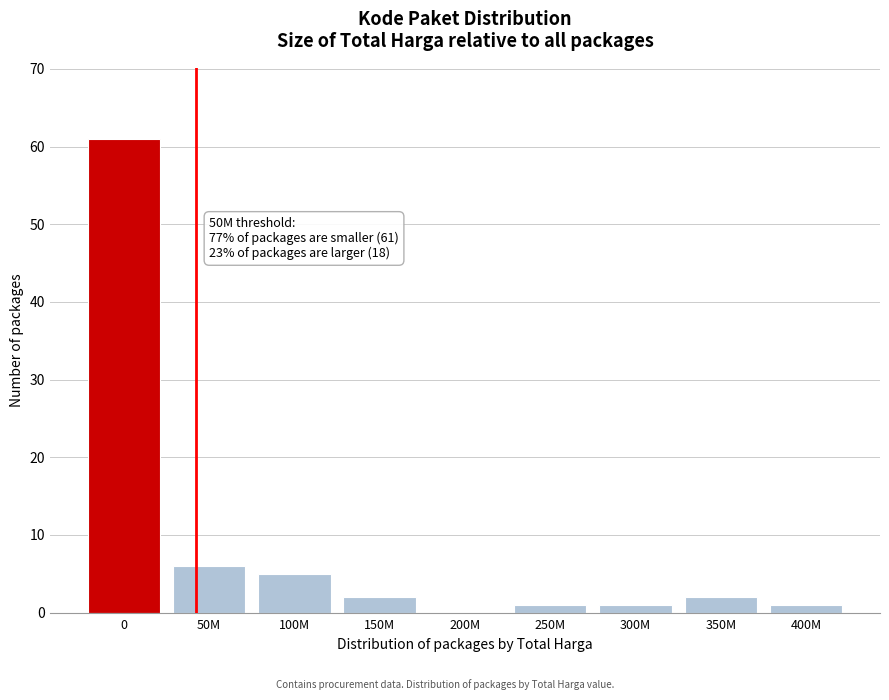

Reading left to right, list all the values displayed in this chart.

0=61	50M=6	100M=5	150M=2	200M=0	250M=1	300M=1	350M=2	400M=1